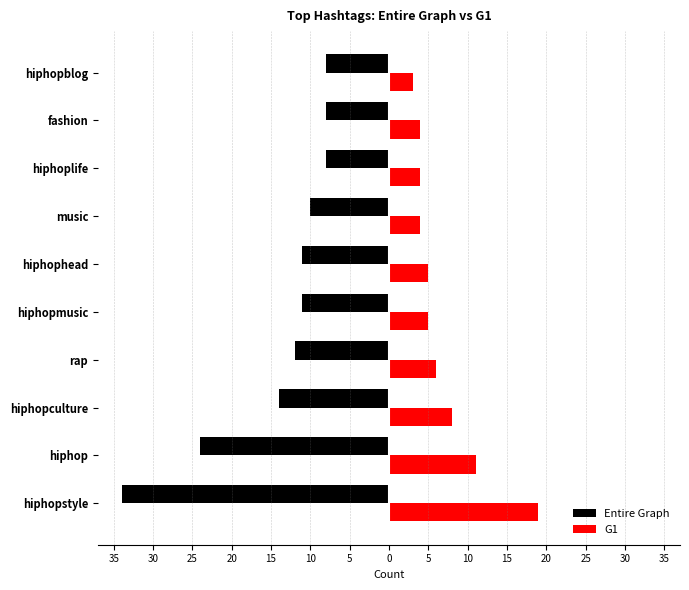

What are all the series names shown in the legend?

Entire Graph, G1